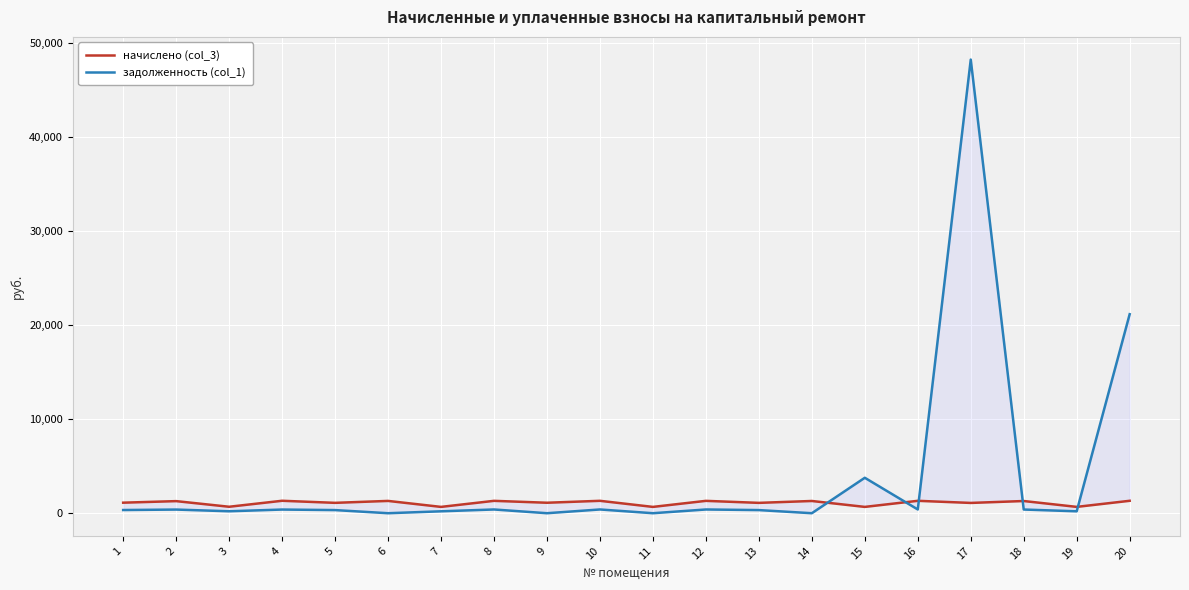

Which series has the largest total across all categories?

задолженность (col_1)